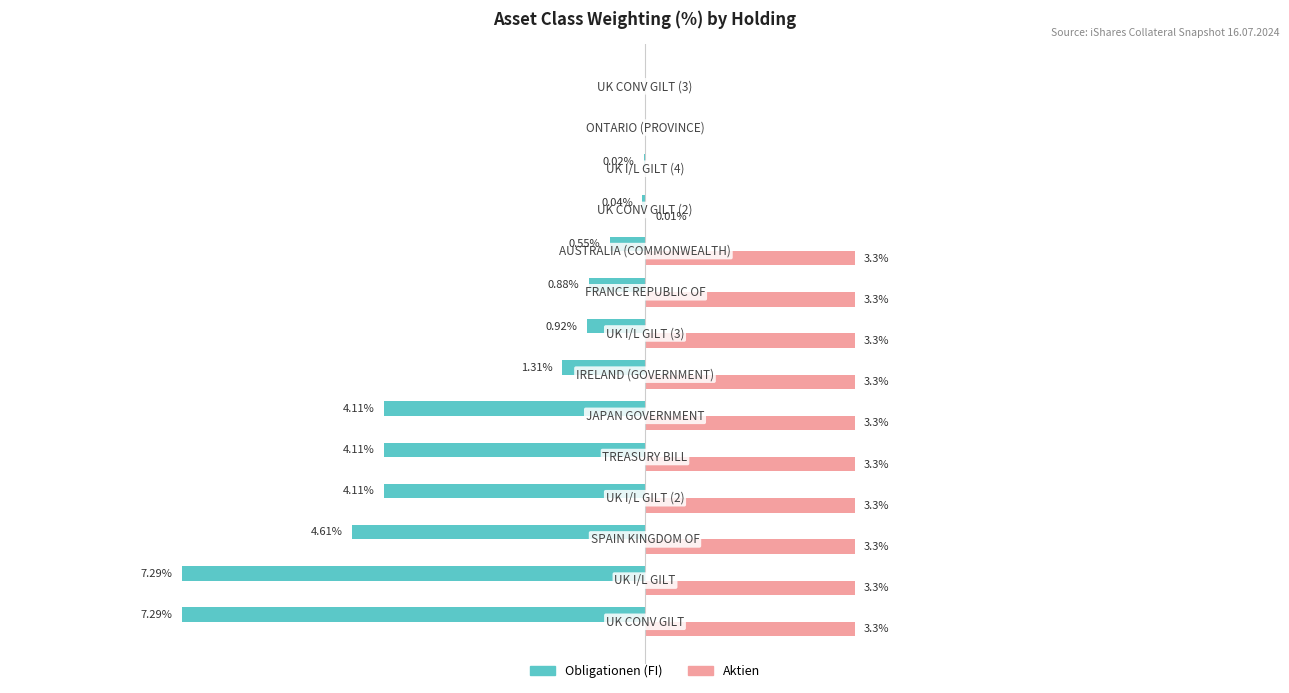

Which series has the largest total across all categories?

Aktien